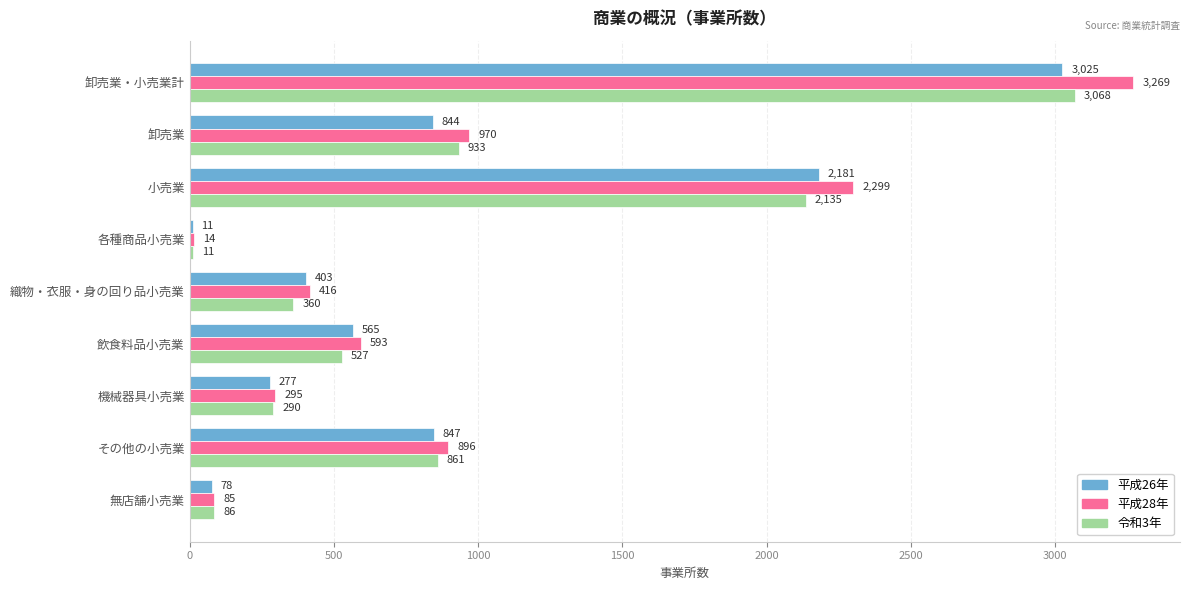

The value of 令和3年 at 機械器具小売業 is 455. True or false?

False